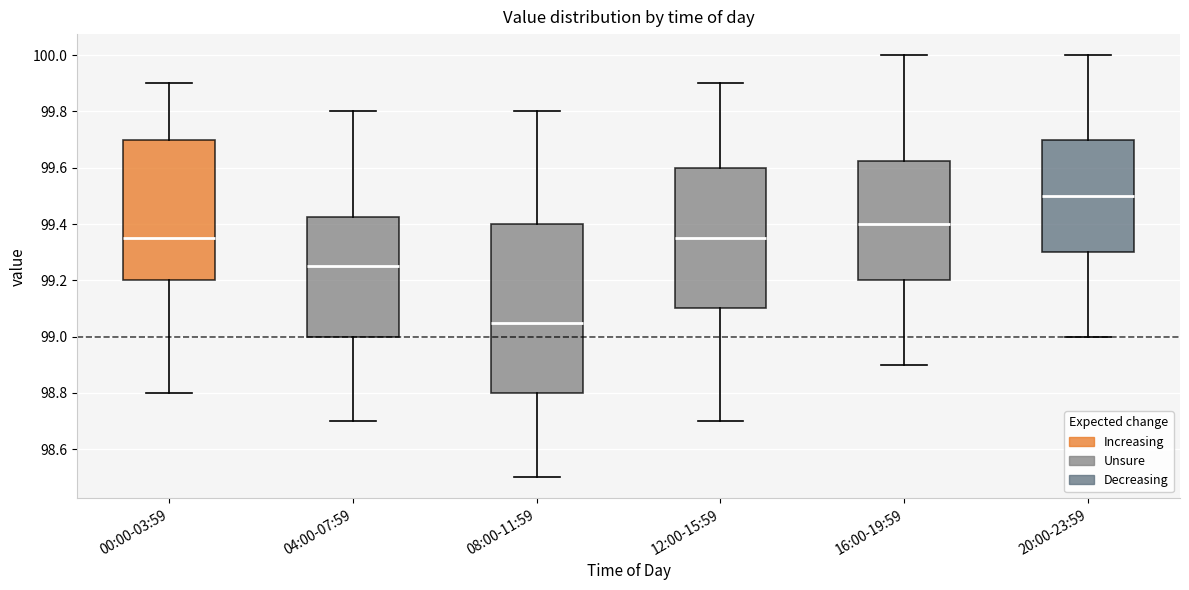

Reading left to right, read every box against the y-axis: the position of its median line, the range the box covers, and the ends of its whiskers. The values are not printed on the chart, so give them approximately, as read against the axis.

00:00-03:59: median 99.36, box 99.20 to 99.70, whiskers 98.80 to 99.90
04:00-07:59: median 99.26, box 99.00 to 99.42, whiskers 98.70 to 99.80
08:00-11:59: median 99.06, box 98.80 to 99.40, whiskers 98.50 to 99.80
12:00-15:59: median 99.36, box 99.10 to 99.60, whiskers 98.70 to 99.90
16:00-19:59: median 99.40, box 99.20 to 99.62, whiskers 98.90 to 100.00
20:00-23:59: median 99.50, box 99.30 to 99.70, whiskers 99.00 to 100.00